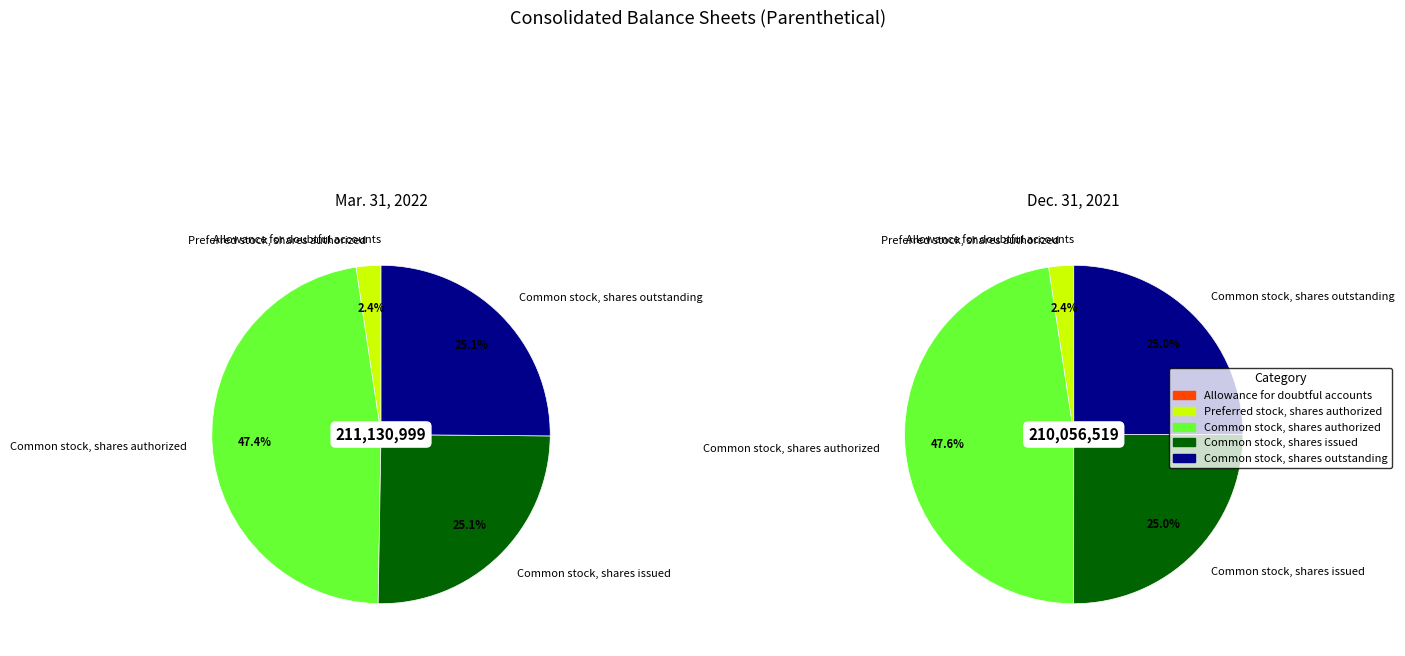

Combined, what portion of the pie is 3 and 2?

72.5%